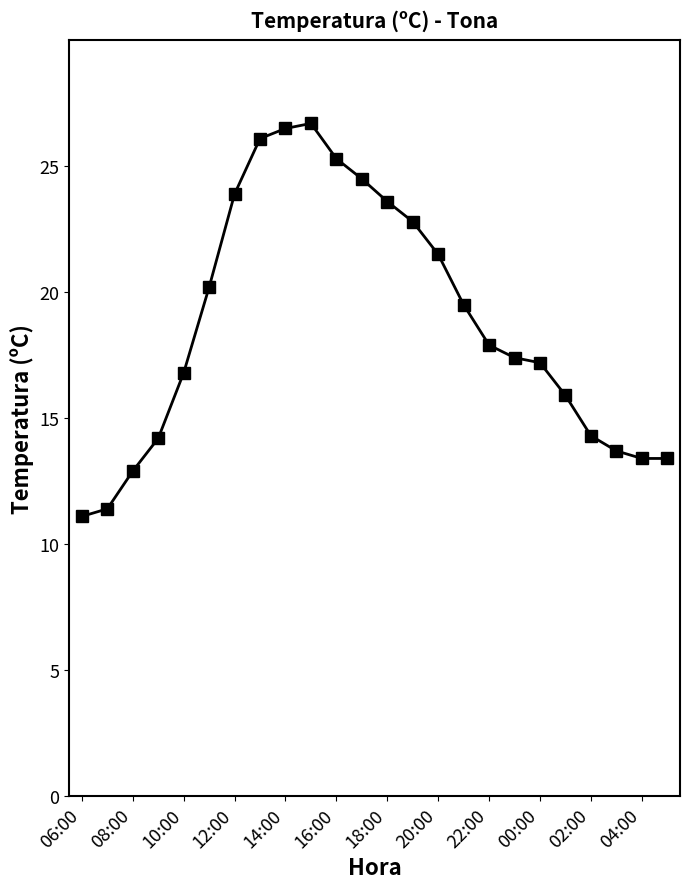

True or false: the data has more than 0 interior local peaks.

True